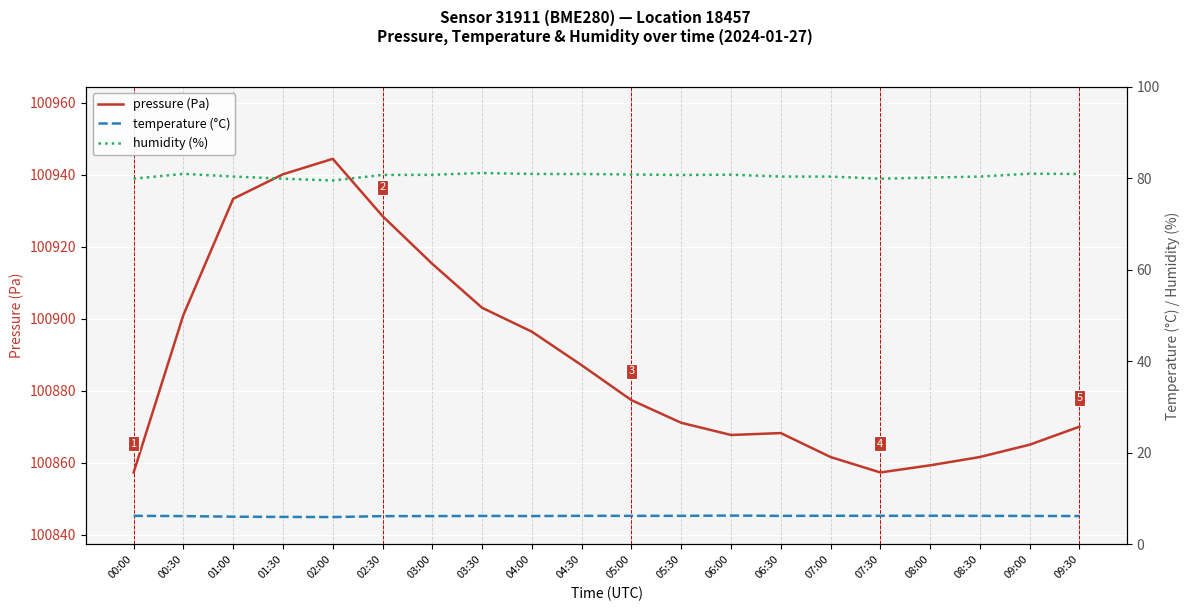

Is the value of pressure (Pa) at 00:30 greater than the value of humidity (%) at 00:00?

Yes